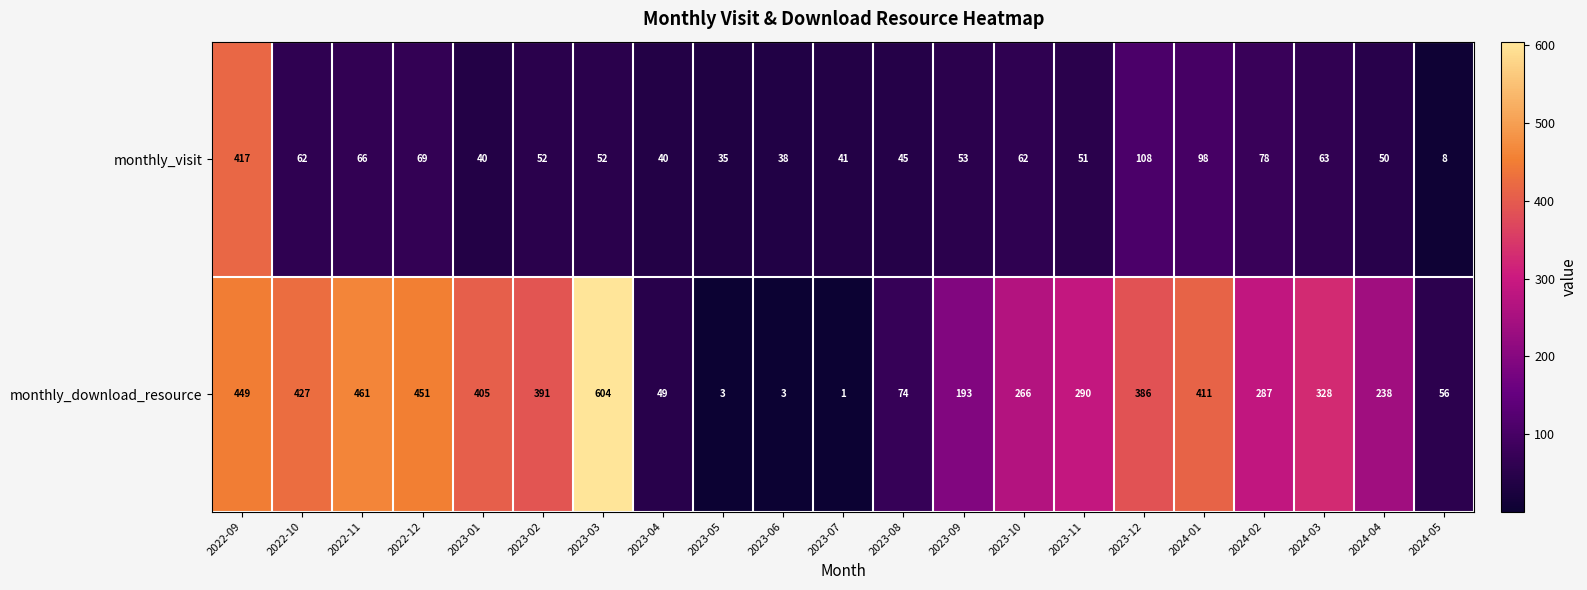

At how many categories does at least one series exceed 347?

9